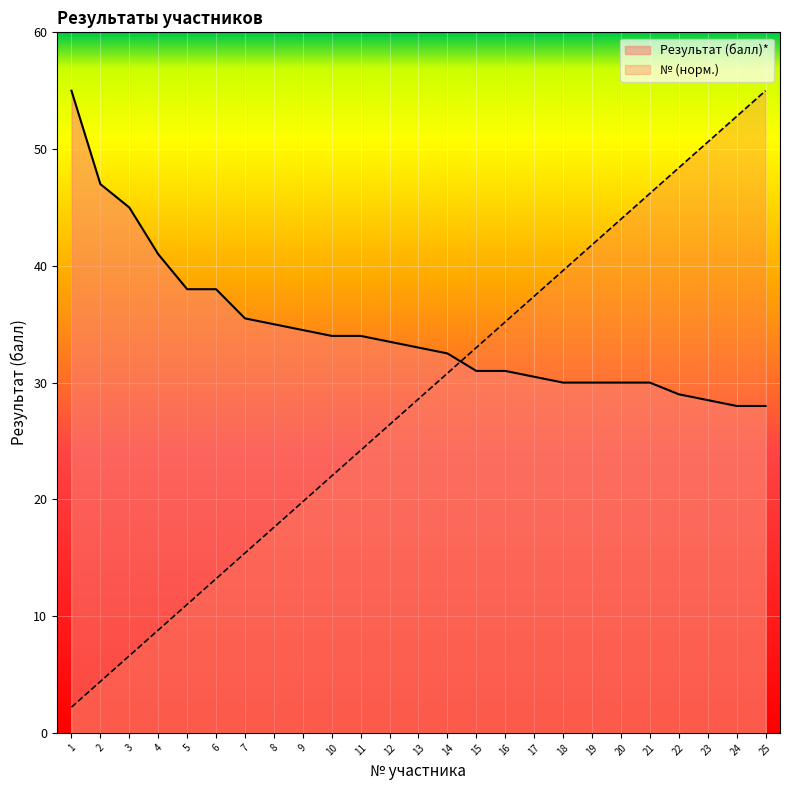

What is the sum of the № values at 14 and 2?

35.2